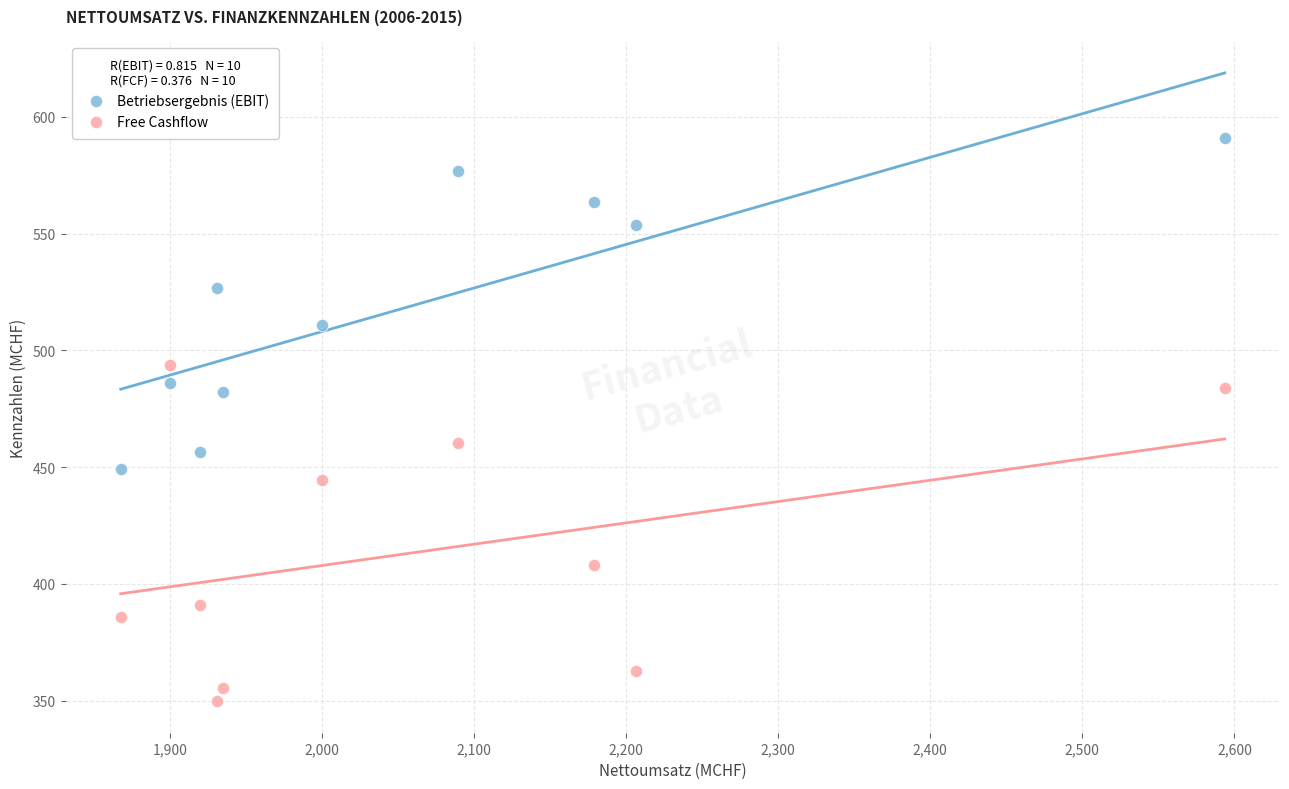

In the Free Cashflow series, what Y value is closest to 421?

407.9